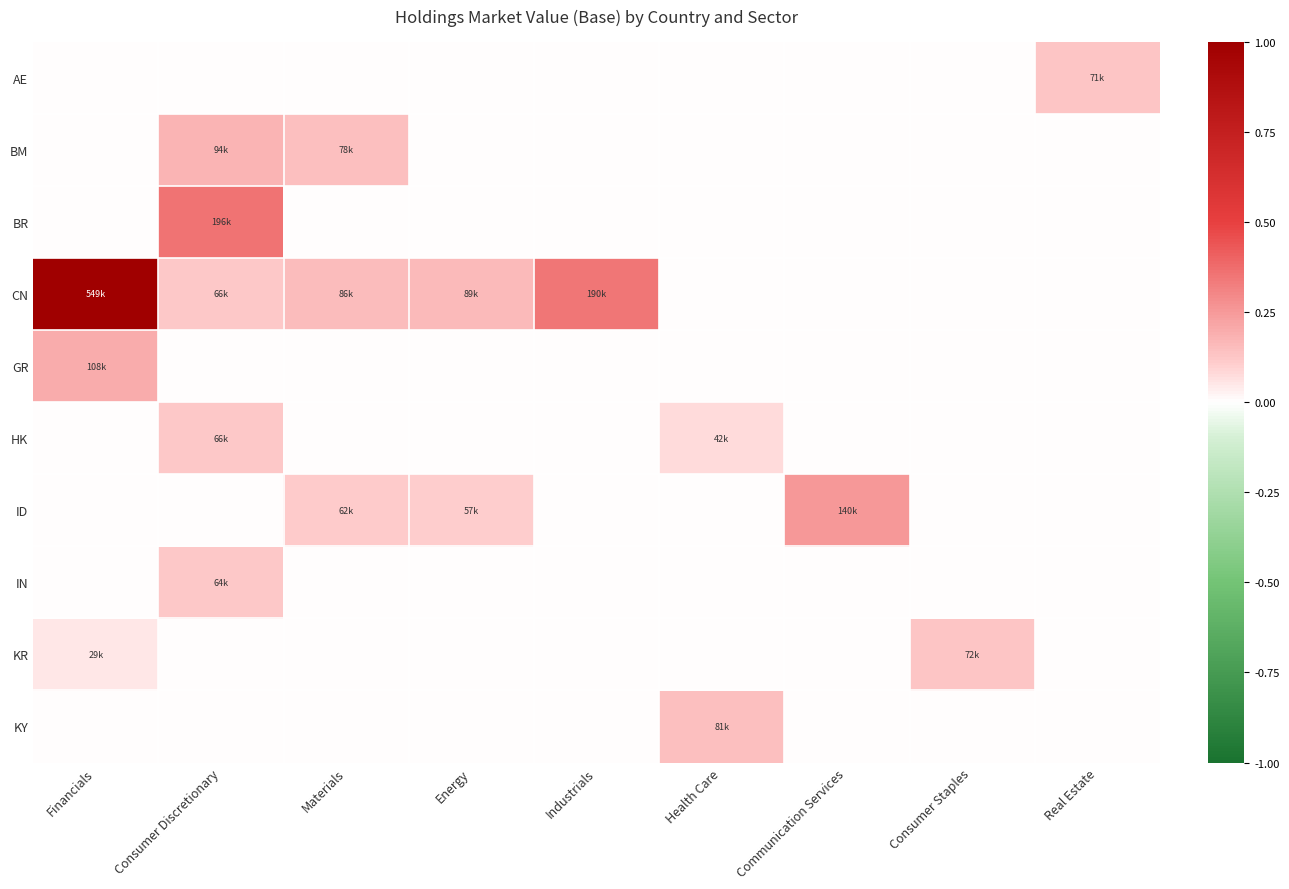

Reading left to right, transcribe all the data shown in this chart.

AE: Financials=0.0	Consumer Discretionary=0.0	Materials=0.0	Energy=0.0	Industrials=0.0	Health Care=0.0	Communication Services=0.0	Consumer Staples=0.0	Real Estate=0.1
BM: Financials=0.0	Consumer Discretionary=0.2	Materials=0.1	Energy=0.0	Industrials=0.0	Health Care=0.0	Communication Services=0.0	Consumer Staples=0.0	Real Estate=0.0
BR: Financials=0.0	Consumer Discretionary=0.4	Materials=0.0	Energy=0.0	Industrials=0.0	Health Care=0.0	Communication Services=0.0	Consumer Staples=0.0	Real Estate=0.0
CN: Financials=1.0	Consumer Discretionary=0.1	Materials=0.2	Energy=0.2	Industrials=0.3	Health Care=0.0	Communication Services=0.0	Consumer Staples=0.0	Real Estate=0.0
GR: Financials=0.2	Consumer Discretionary=0.0	Materials=0.0	Energy=0.0	Industrials=0.0	Health Care=0.0	Communication Services=0.0	Consumer Staples=0.0	Real Estate=0.0
HK: Financials=0.0	Consumer Discretionary=0.1	Materials=0.0	Energy=0.0	Industrials=0.0	Health Care=0.1	Communication Services=0.0	Consumer Staples=0.0	Real Estate=0.0
ID: Financials=0.0	Consumer Discretionary=0.0	Materials=0.1	Energy=0.1	Industrials=0.0	Health Care=0.0	Communication Services=0.3	Consumer Staples=0.0	Real Estate=0.0
IN: Financials=0.0	Consumer Discretionary=0.1	Materials=0.0	Energy=0.0	Industrials=0.0	Health Care=0.0	Communication Services=0.0	Consumer Staples=0.0	Real Estate=0.0
KR: Financials=0.1	Consumer Discretionary=0.0	Materials=0.0	Energy=0.0	Industrials=0.0	Health Care=0.0	Communication Services=0.0	Consumer Staples=0.1	Real Estate=0.0
KY: Financials=0.0	Consumer Discretionary=0.0	Materials=0.0	Energy=0.0	Industrials=0.0	Health Care=0.1	Communication Services=0.0	Consumer Staples=0.0	Real Estate=0.0